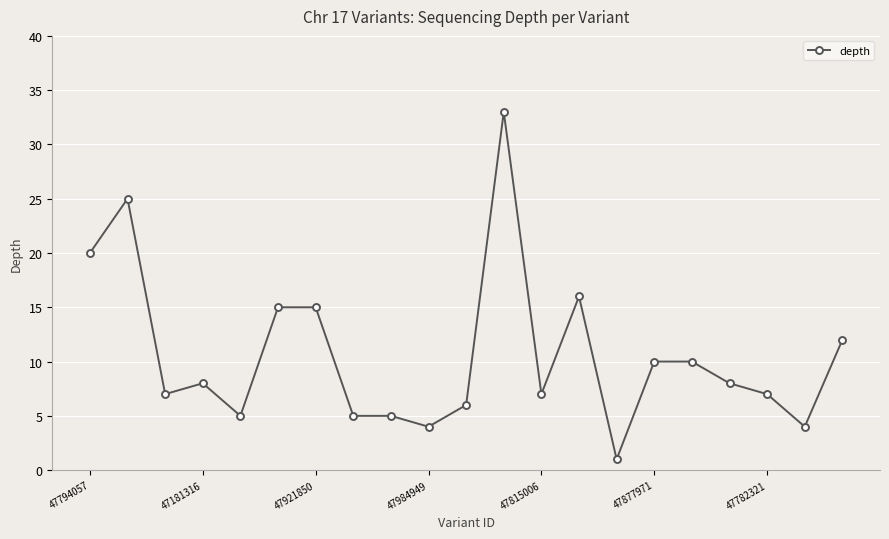

True or false: the data has more than 2 interior local peaks.

True